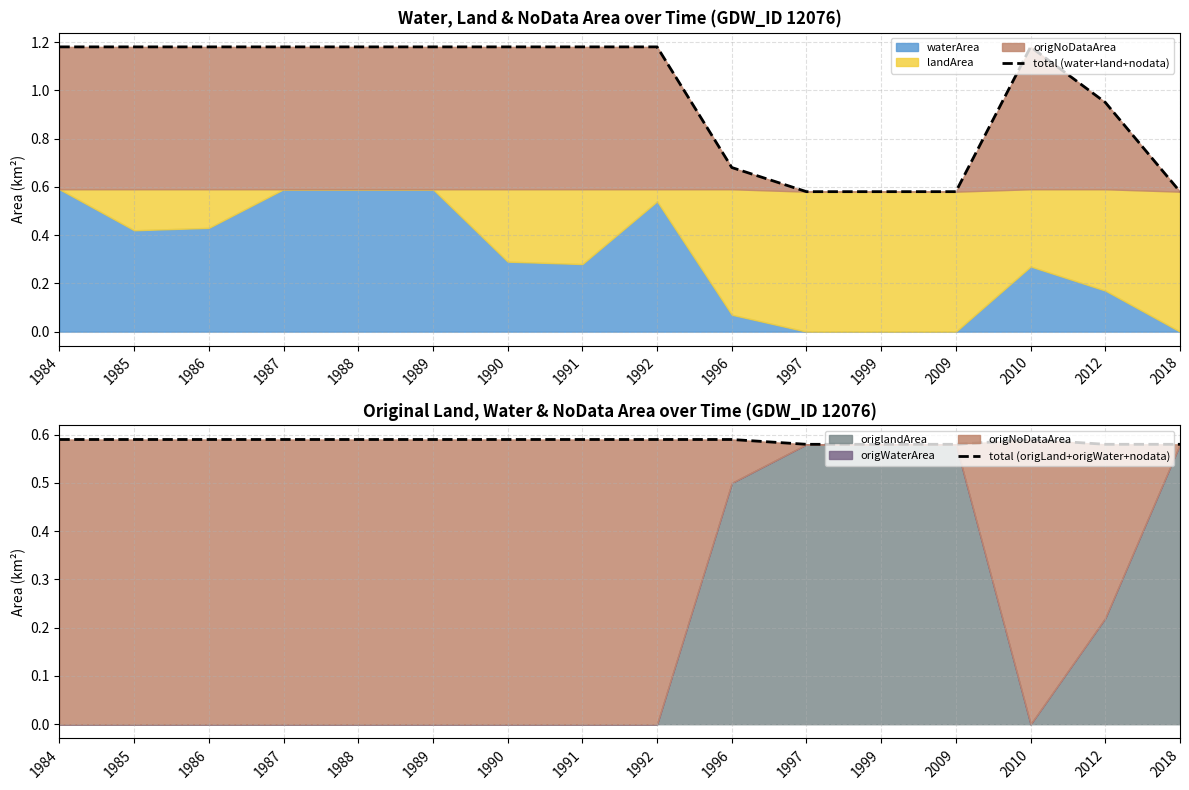

Reading left to right, extract all data points from this chart.

total (water+land+nodata): 1.2	1.2	1.2	1.2	1.2	1.2	1.2	1.2	1.2	0.7	0.6	0.6	0.6	1.2	0.9	0.6
total (origLand+origWater+nodata): 0.6	0.6	0.6	0.6	0.6	0.6	0.6	0.6	0.6	0.6	0.6	0.6	0.6	0.6	0.6	0.6